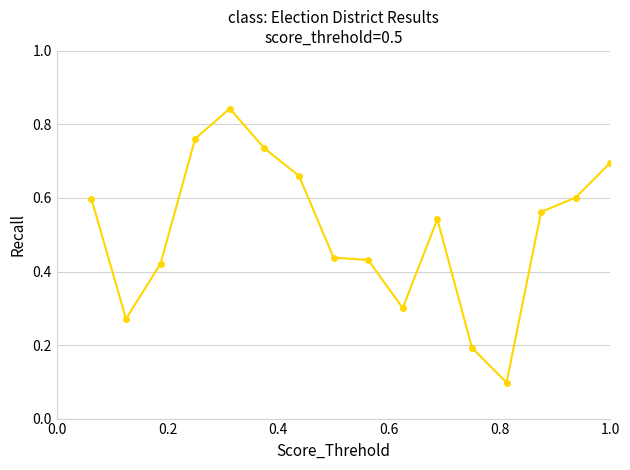

Does the chart display data point markers on the line(s)?

Yes